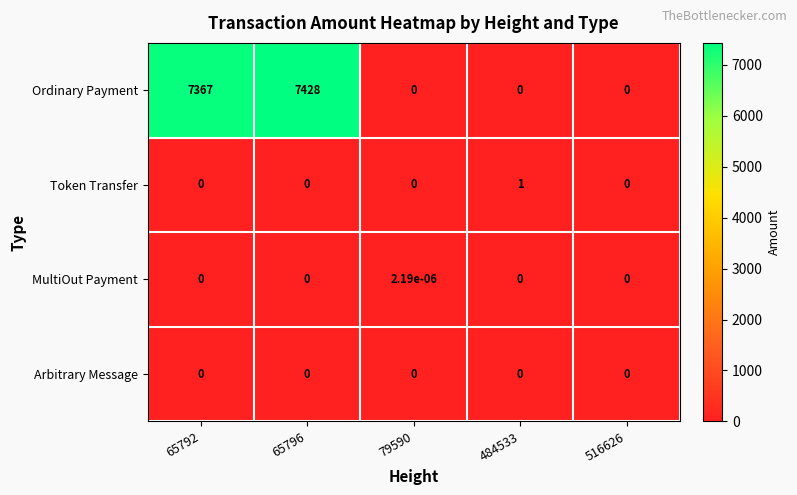

The value of Ordinary Payment at 79590 is -3387.9. True or false?

False